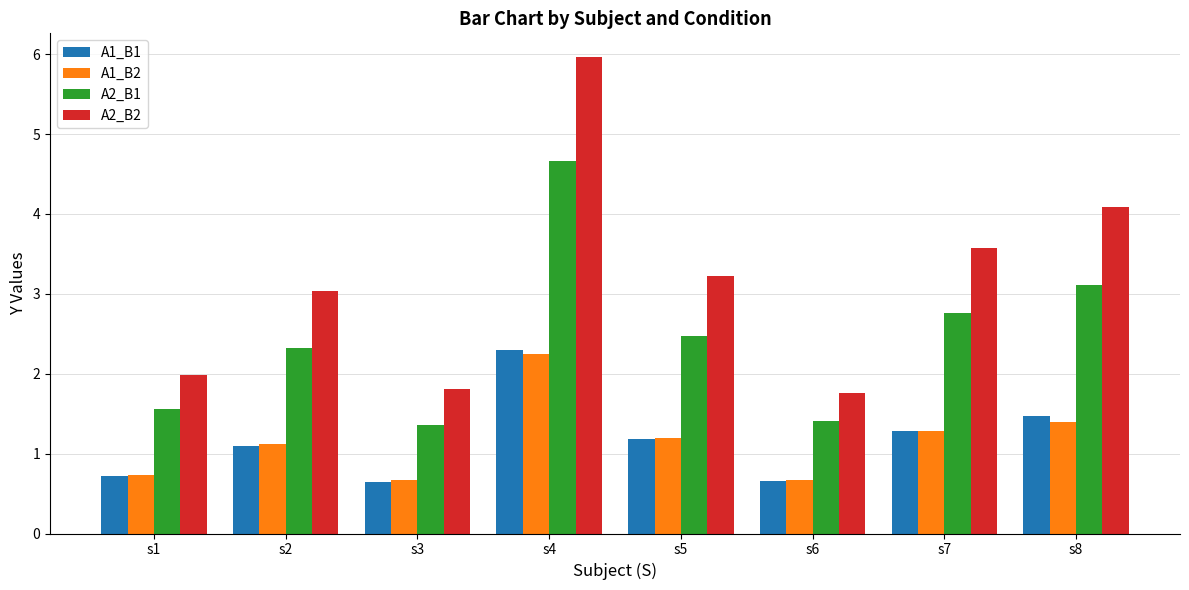

Where does the A1_B1 series first go above 1?

s2